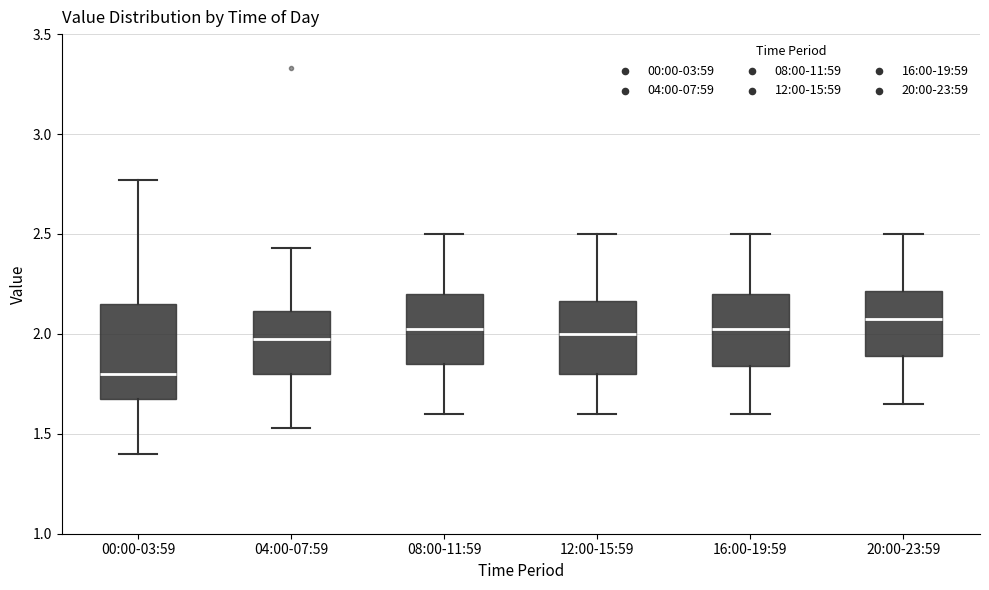

Where is the lower edge of the box for 20:00-23:59 on the y-axis? The values are not printed on the chart, so give them approximately, as read against the axis.

1.90